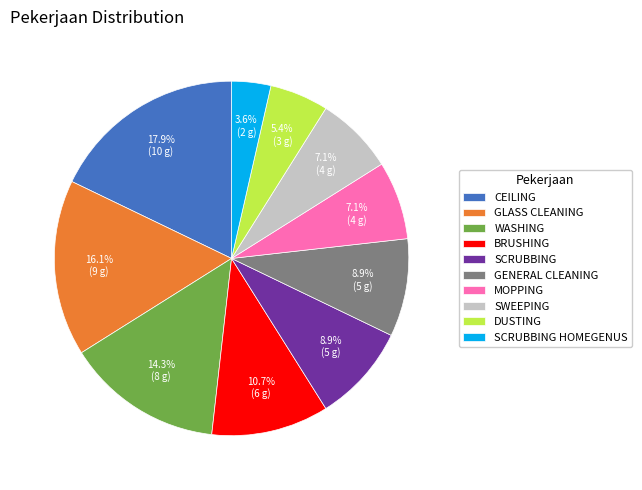

Is it true that GLASS CLEANING is 16% of the pie?

True